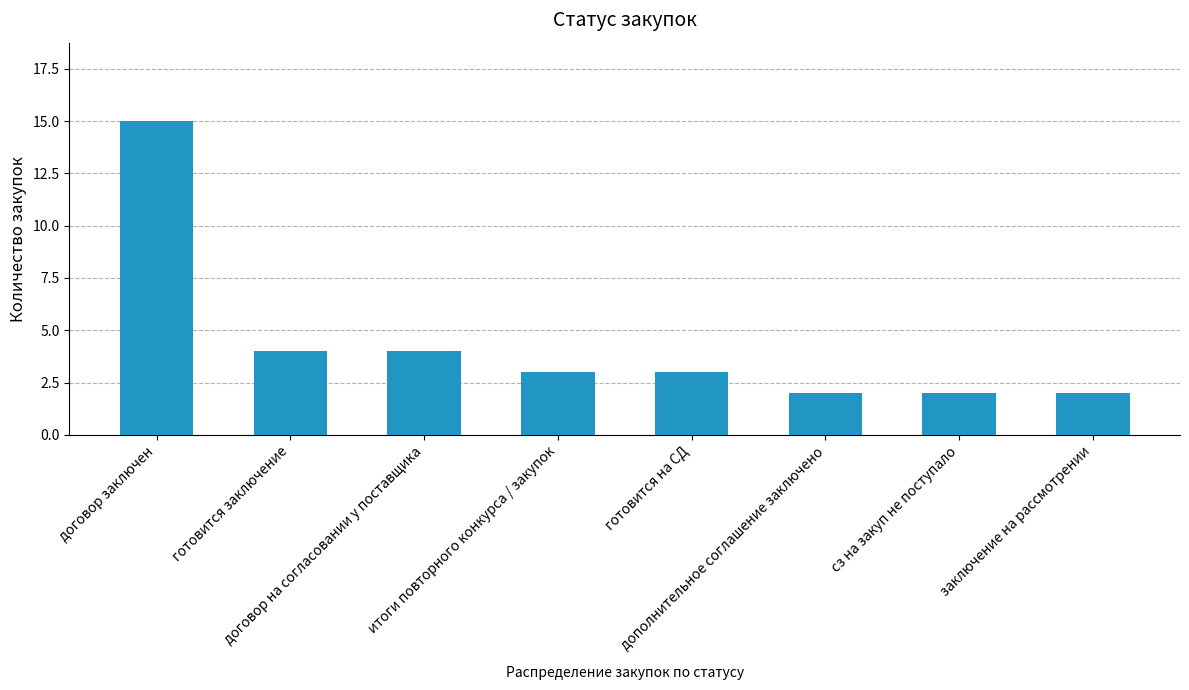

What is the average value?

4